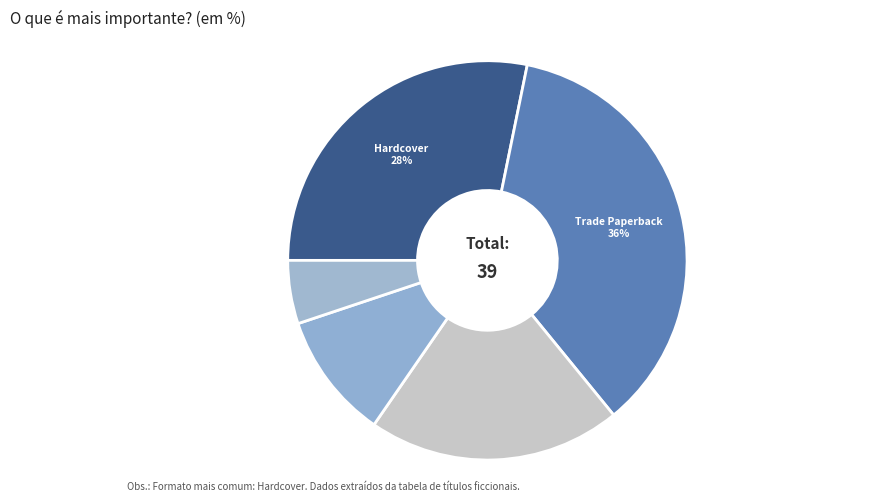

How many slices are in this pie chart?

5